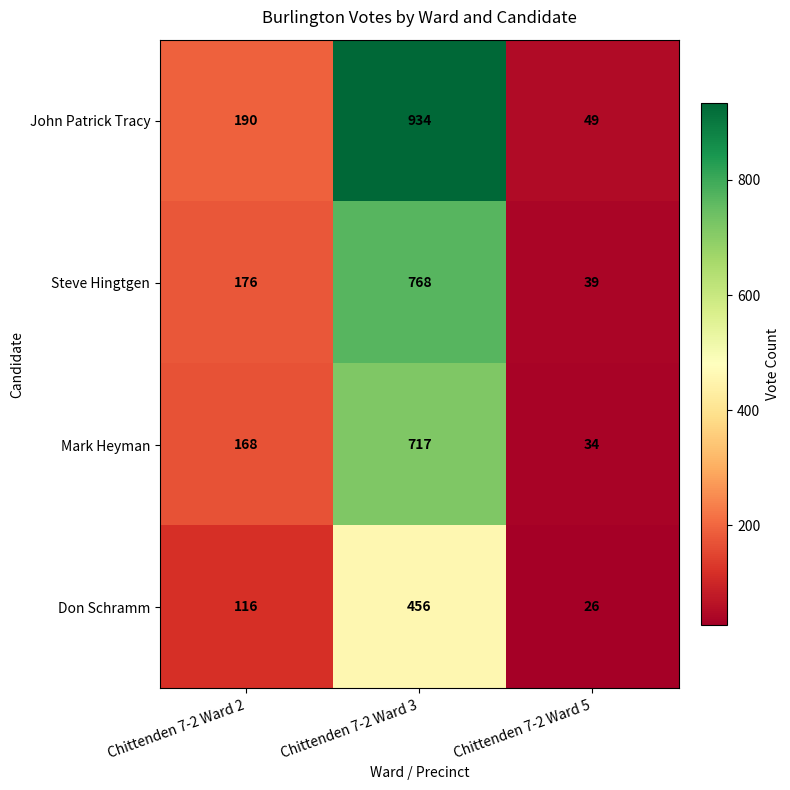

Which series changed the most between Chittenden 7-2 Ward 2 and Chittenden 7-2 Ward 5?

John Patrick Tracy